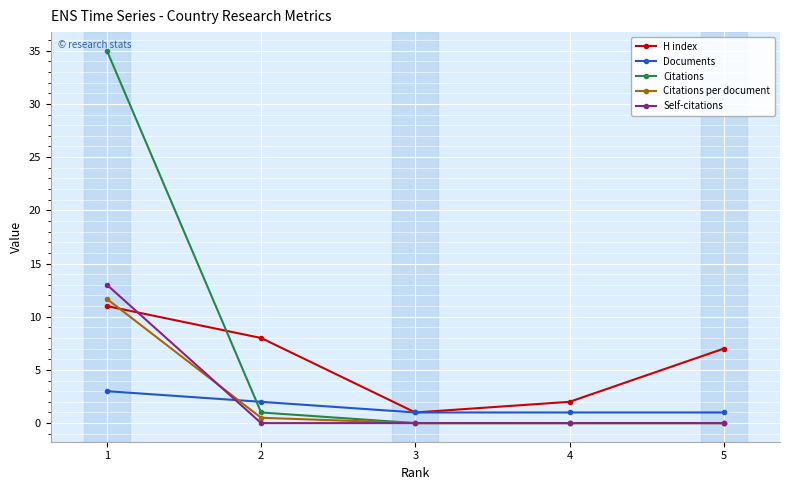

Reading left to right, list all the values displayed in this chart.

H index: 1=11.0	2=8.0	3=1.0	4=2.0	5=7.0
Documents: 1=3.0	2=2.0	3=1.0	4=1.0	5=1.0
Citations: 1=35.0	2=1.0	3=0.0	4=0.0	5=0.0
Citations per document: 1=11.7	2=0.5	3=0.0	4=0.0	5=0.0
Self-citations: 1=13.0	2=0.0	3=0.0	4=0.0	5=0.0